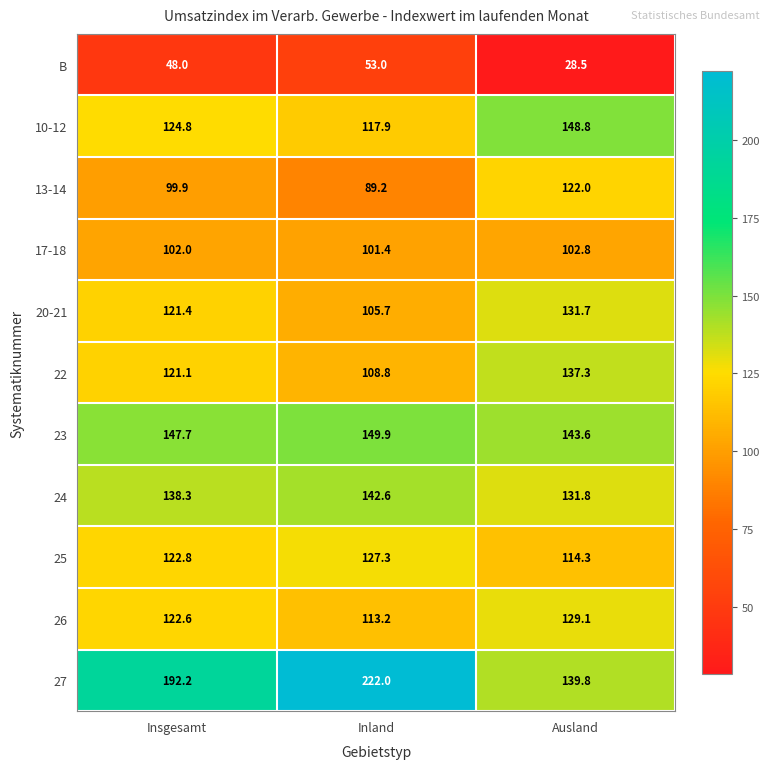

What is the difference between the maximum and minimum values in the B series?

24.5